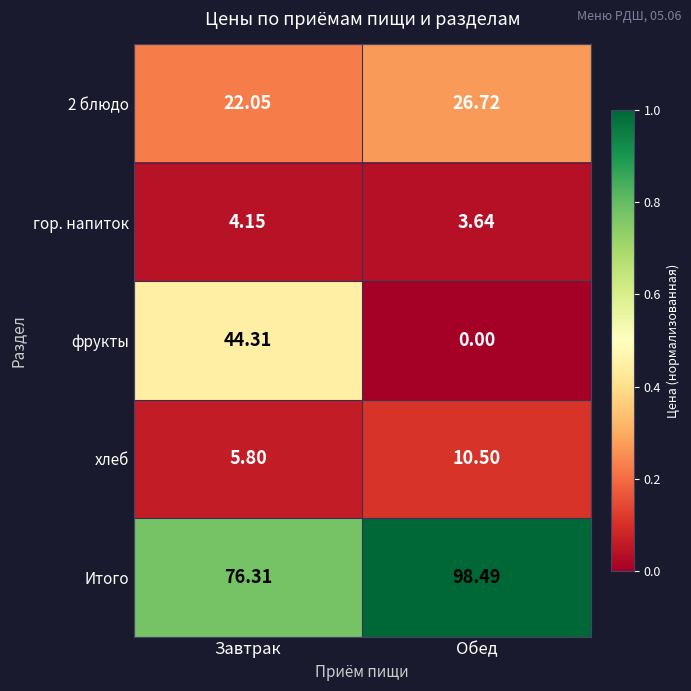

Which series has the widest spread of values?

фрукты